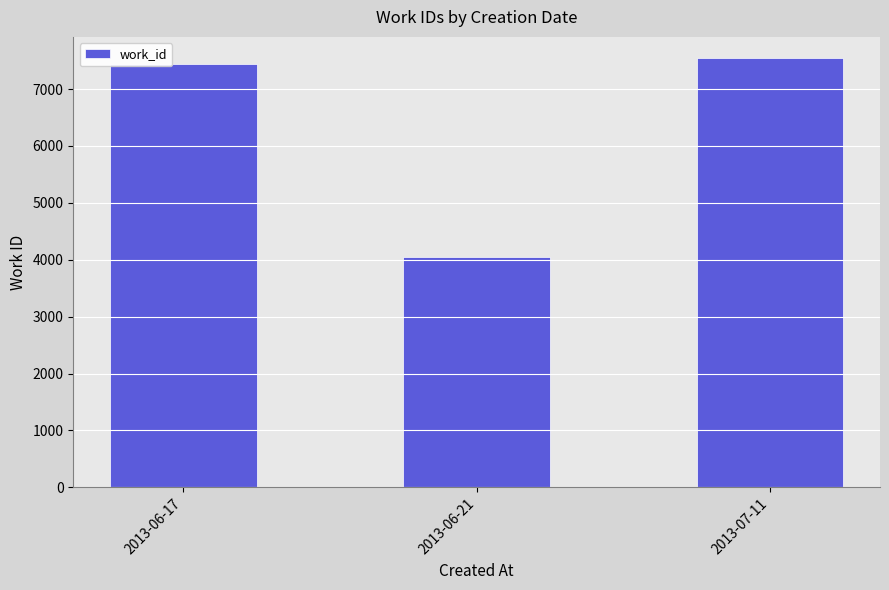

Between 2013-06-21 and 2013-07-11, which is larger?

2013-07-11